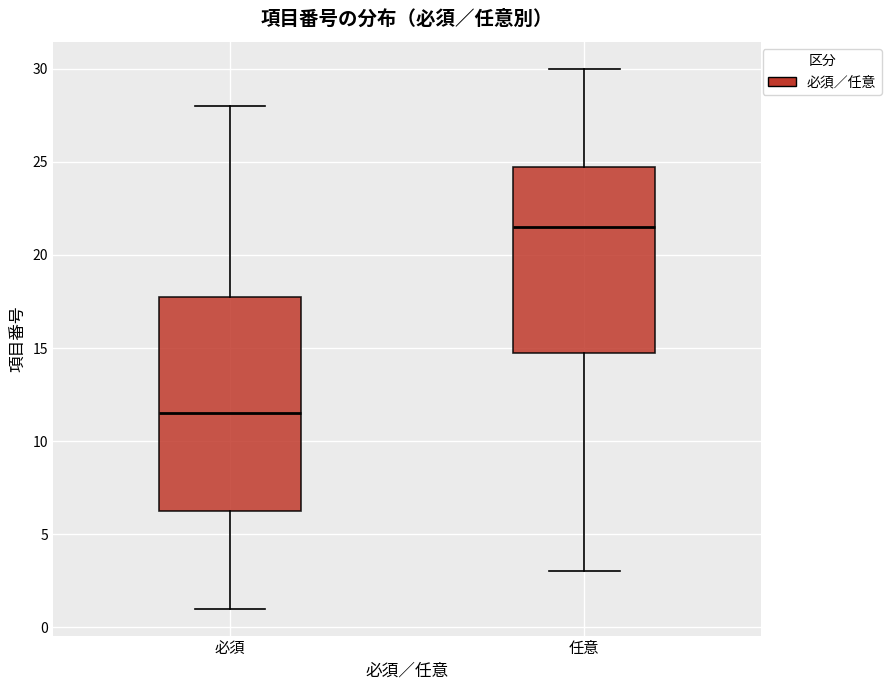

Reading left to right, transcribe this box plot: for each box, give where its median line is, the range the box spans, and where its two whiskers end, as read against the y-axis. The values are not printed on the chart, so give them approximately, as read against the axis.

必須: median 11.5, box 6.5 to 18.0, whiskers 1.0 to 28.0
任意: median 21.5, box 15.0 to 25.0, whiskers 3.0 to 30.0